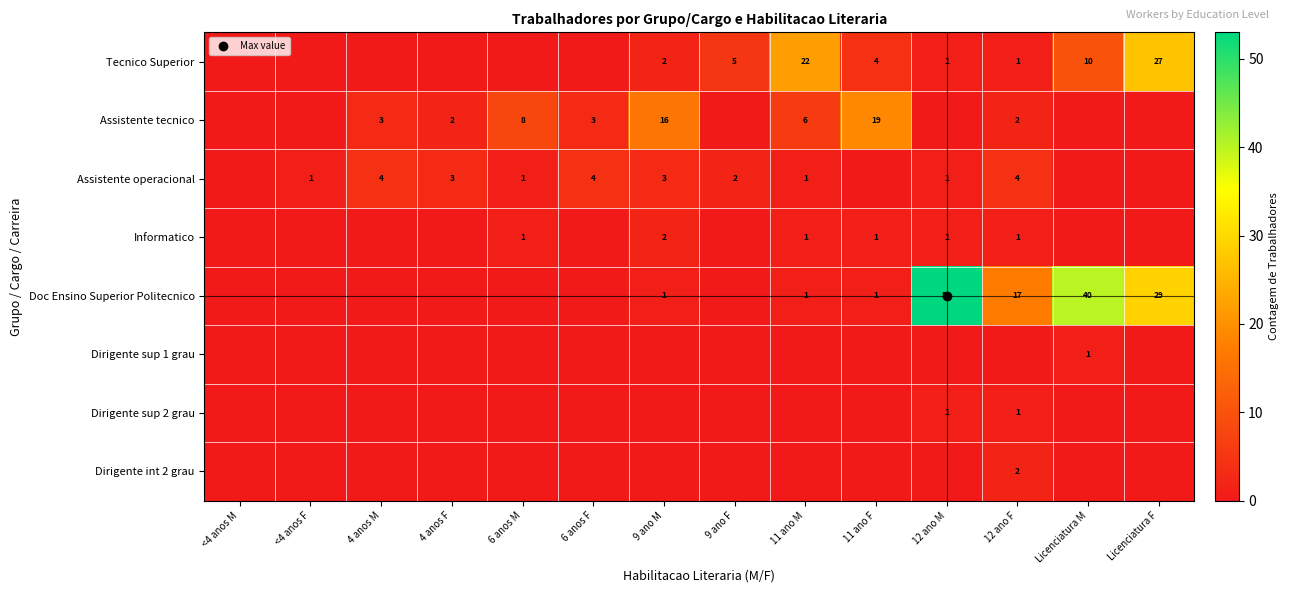

Rank the categories by Dirigente int 2 grau value from highest to lowest.

12 ano F, <4 anos M, <4 anos F, 4 anos M, 4 anos F, 6 anos M, 6 anos F, 9 ano M, 9 ano F, 11 ano M, 11 ano F, 12 ano M, Licenciatura M, Licenciatura F